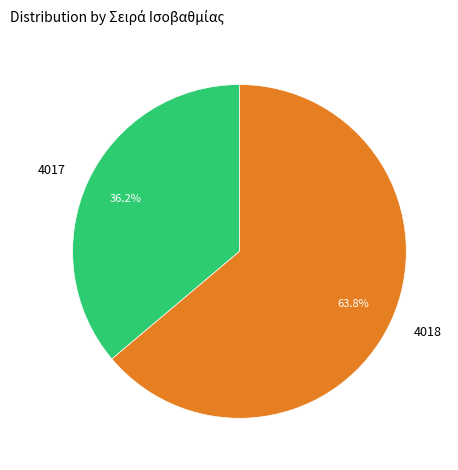

Which has a higher value, 4018 or 4017?

4018